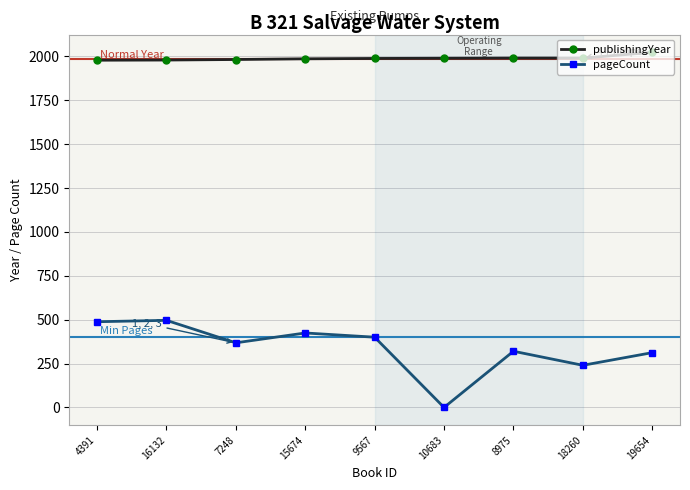

Is this an area chart (filled region under the line)?

No